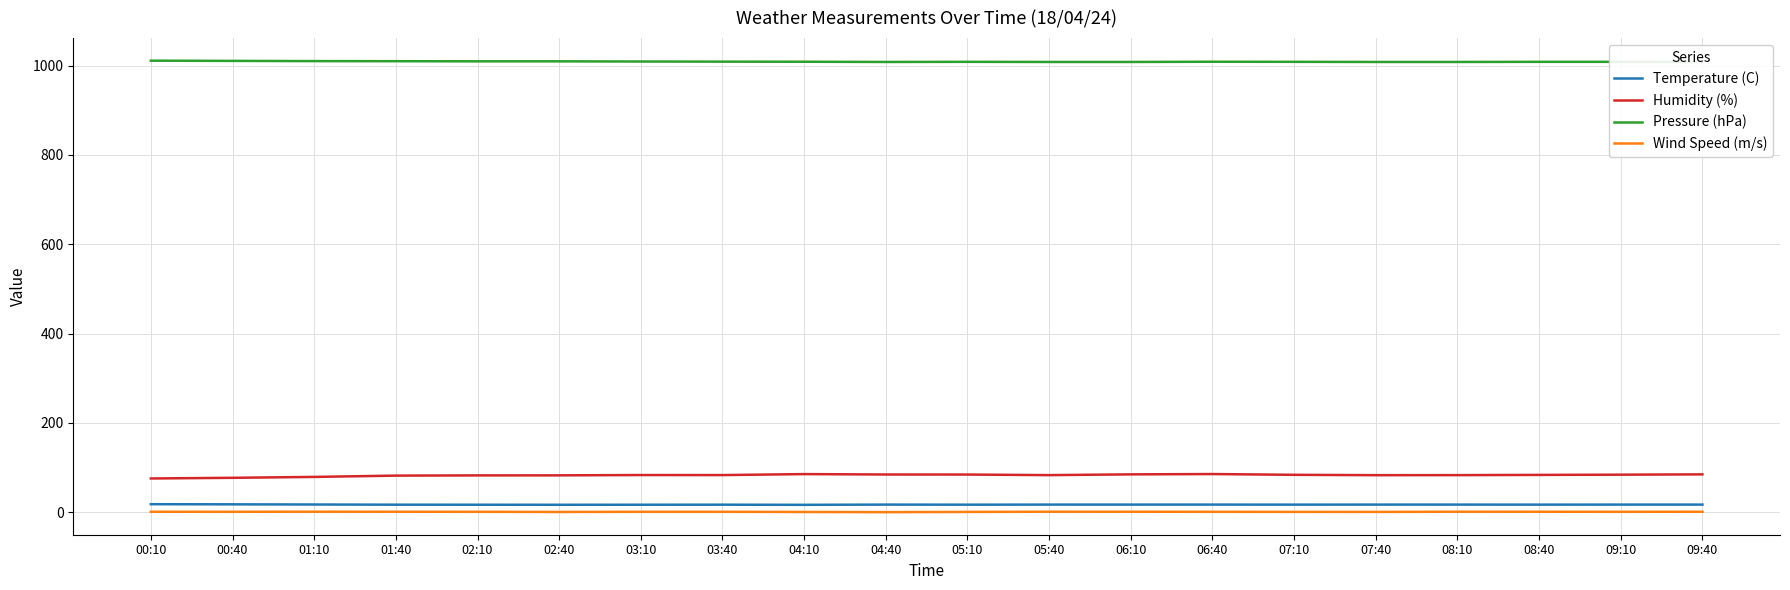

Rank the categories by Temperature (C) value from highest to lowest.

00:10, 00:40, 01:10, 04:40, 05:40, 06:10, 06:40, 07:40, 08:10, 09:10, 09:40, 07:10, 08:40, 01:40, 03:40, 05:10, 02:10, 03:10, 02:40, 04:10